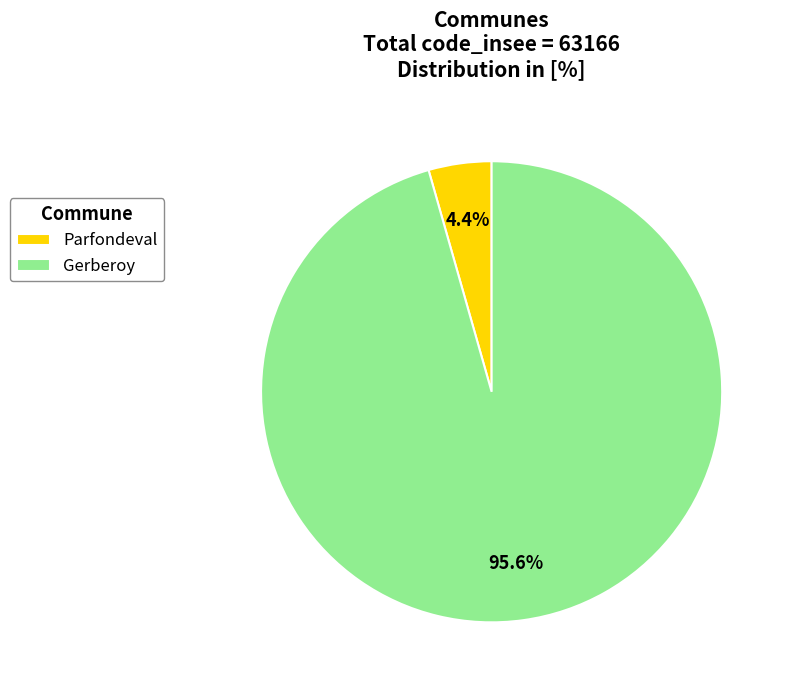

Count the number of slices in the pie.

2